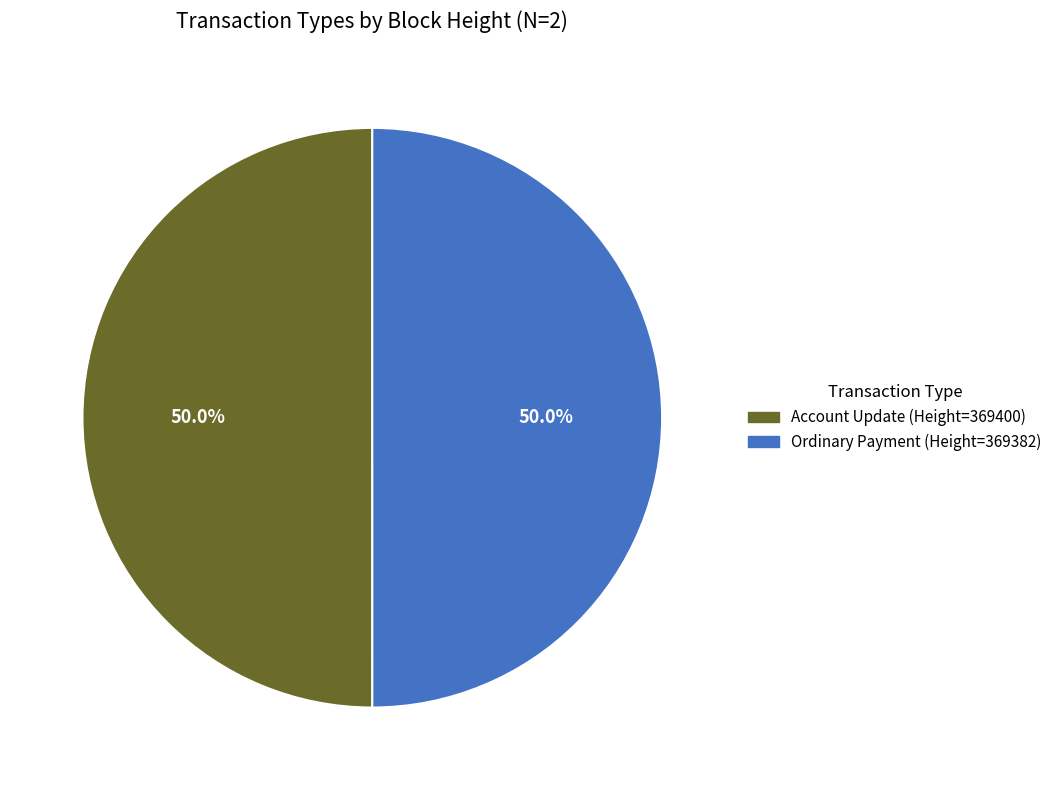

Is it true that Ordinary Payment (Height=369382) is 50% of the pie?

True